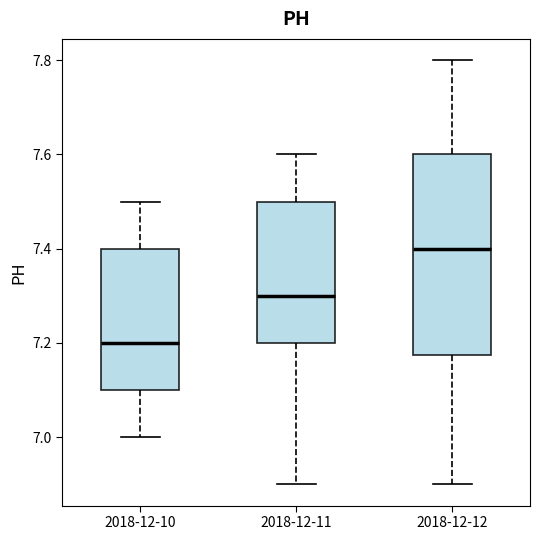

Reading left to right, transcribe this box plot: for each box, give where its median line is, the range the box spans, and where its two whiskers end, as read against the y-axis. The values are not printed on the chart, so give them approximately, as read against the axis.

2018-12-10: median 7.20, box 7.10 to 7.40, whiskers 7.00 to 7.50
2018-12-11: median 7.30, box 7.20 to 7.50, whiskers 6.90 to 7.60
2018-12-12: median 7.40, box 7.18 to 7.60, whiskers 6.90 to 7.80